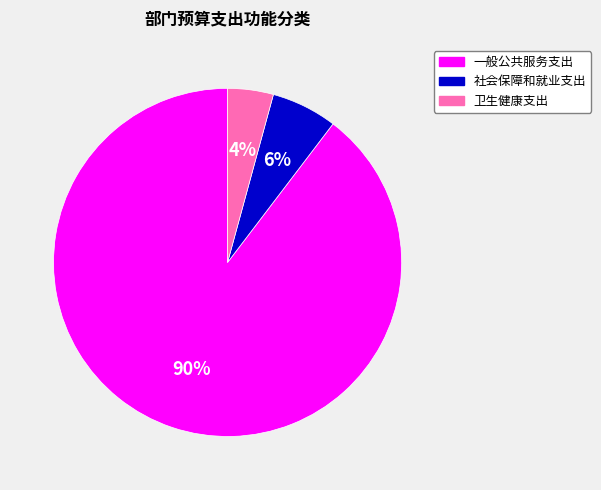

Is the sum of 社会保障和就业支出 and 一般公共服务支出 greater than half?

Yes